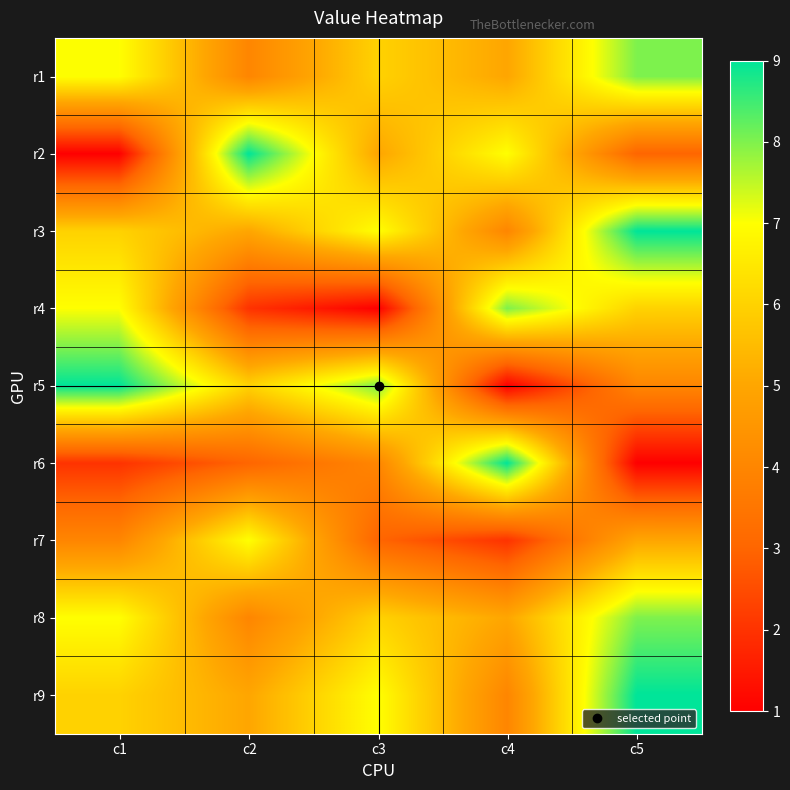

What is the minimum value shown in the chart?

1